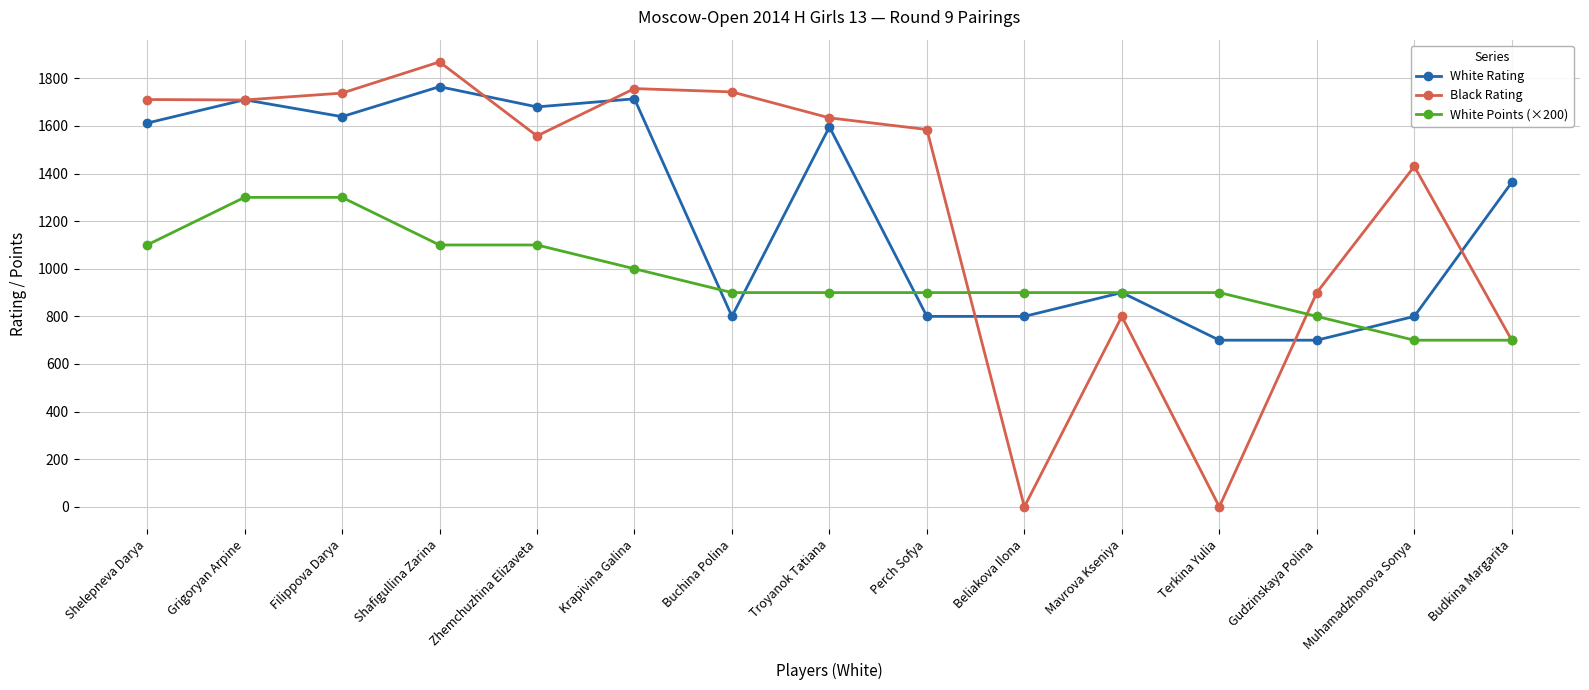

Between Troyanok Tatiana and Gudzinskaya Polina, which series saw the biggest shift?

White Rating